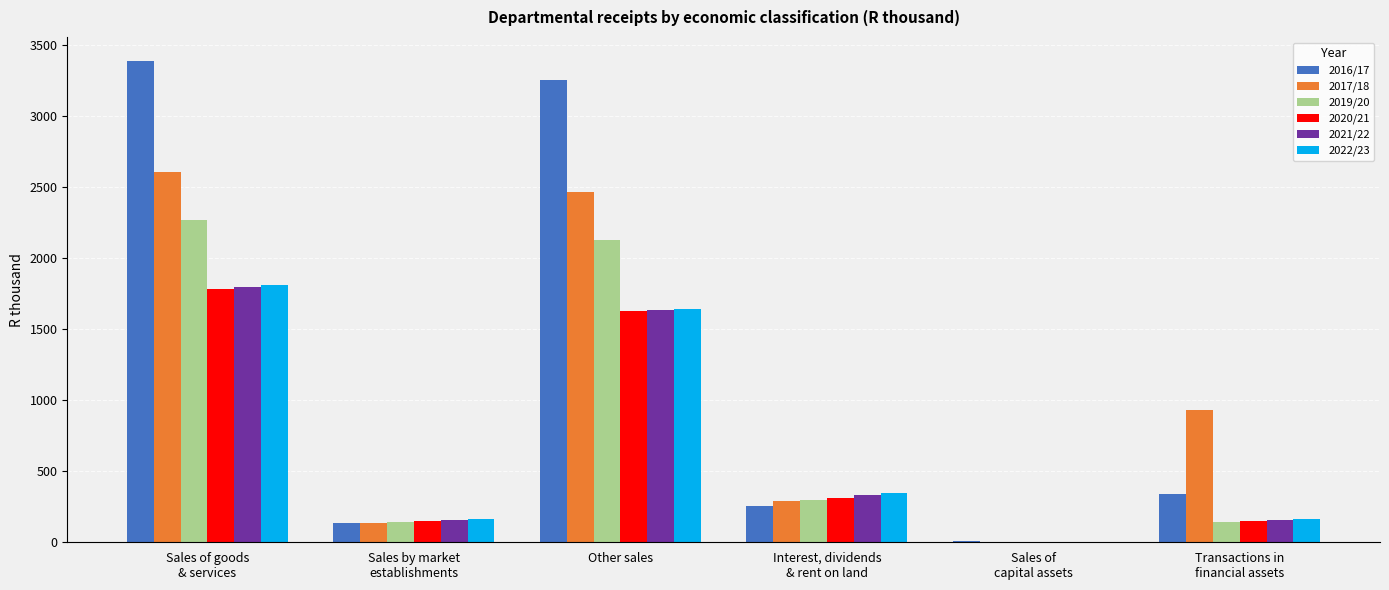

How many groups of bars are there?

6